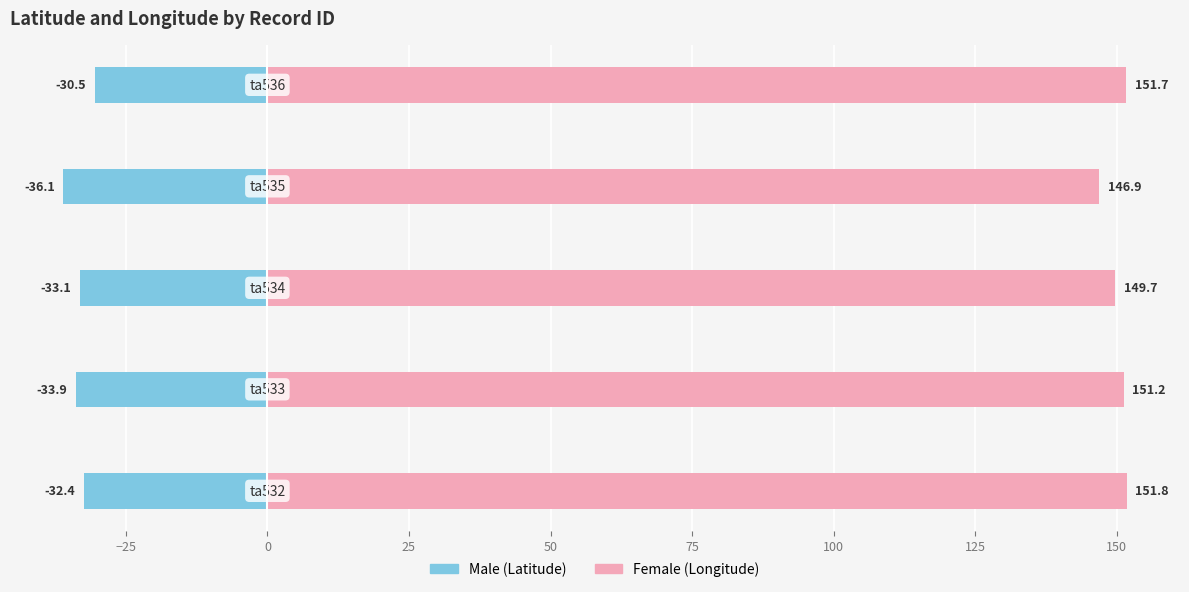

List the series in order of their overall mean, lowest first.

Male, Female